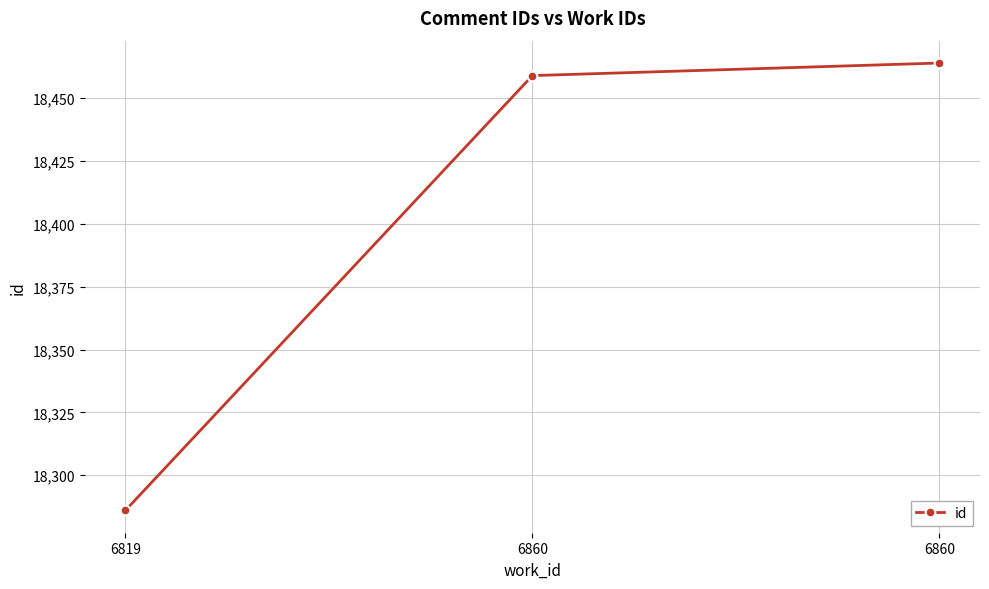

Does the chart have visible grid lines?

Yes